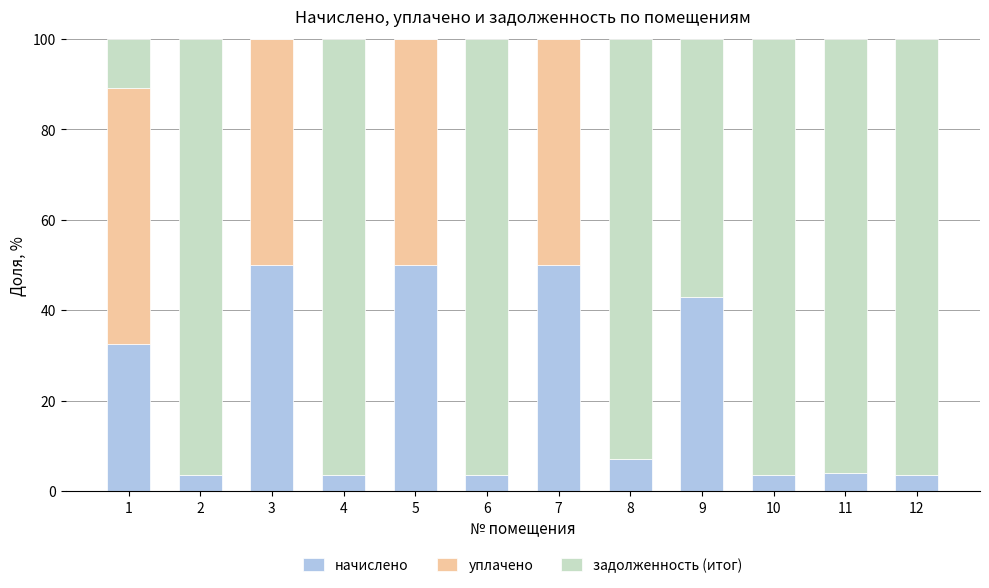

The начислено series shows 50.0 at 7. True or false?

True